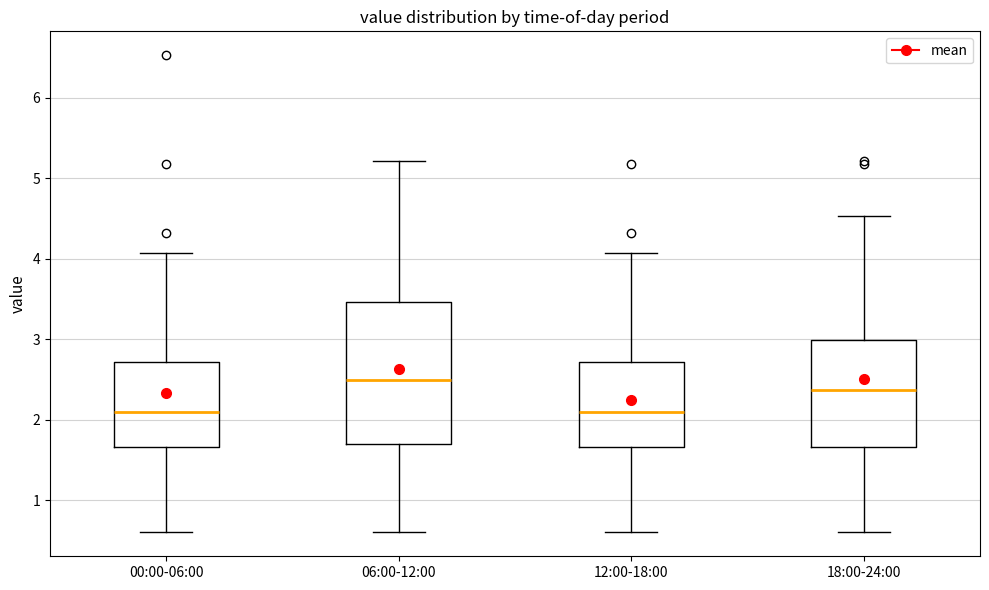

Where does the lower whisker of the box for 12:00-18:00 end on the y-axis? The values are not printed on the chart, so give them approximately, as read against the axis.

0.6